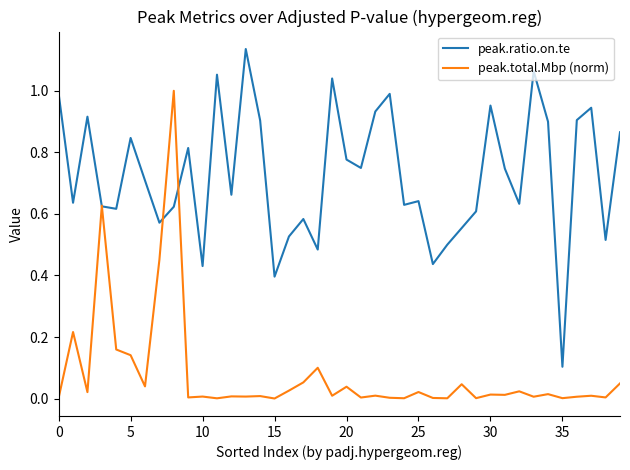

Which series has the largest total across all categories?

peak.ratio.on.te